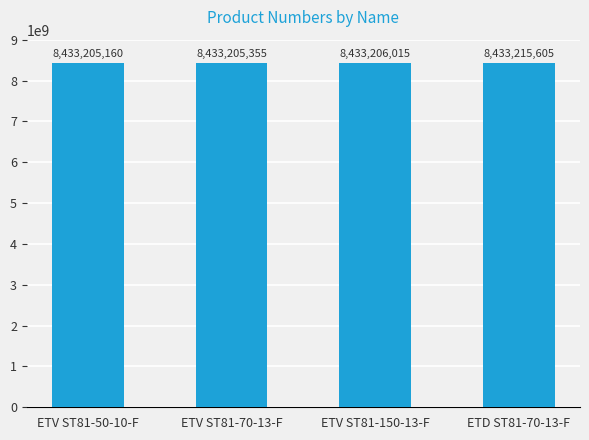

What is the change in value from ETV ST81-70-13-F to ETD ST81-70-13-F?

+10250